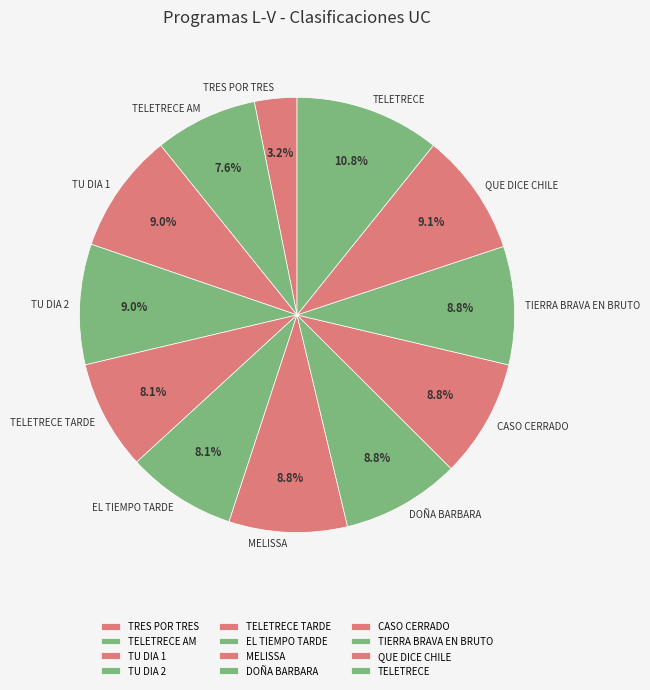

Count the number of slices in the pie.

12